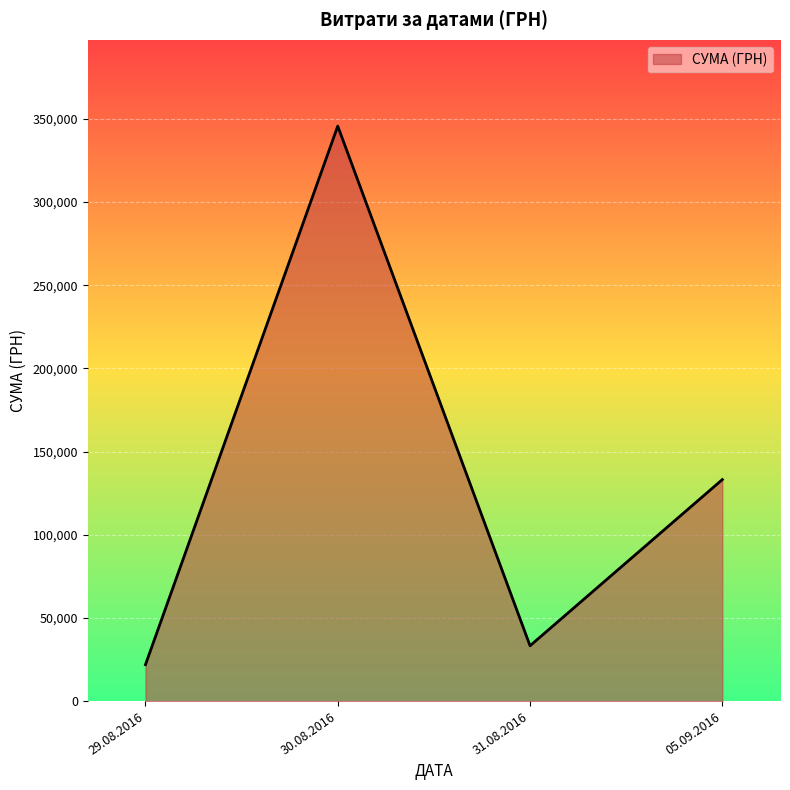

The value at 30.08.2016 is 2482.7. True or false?

False